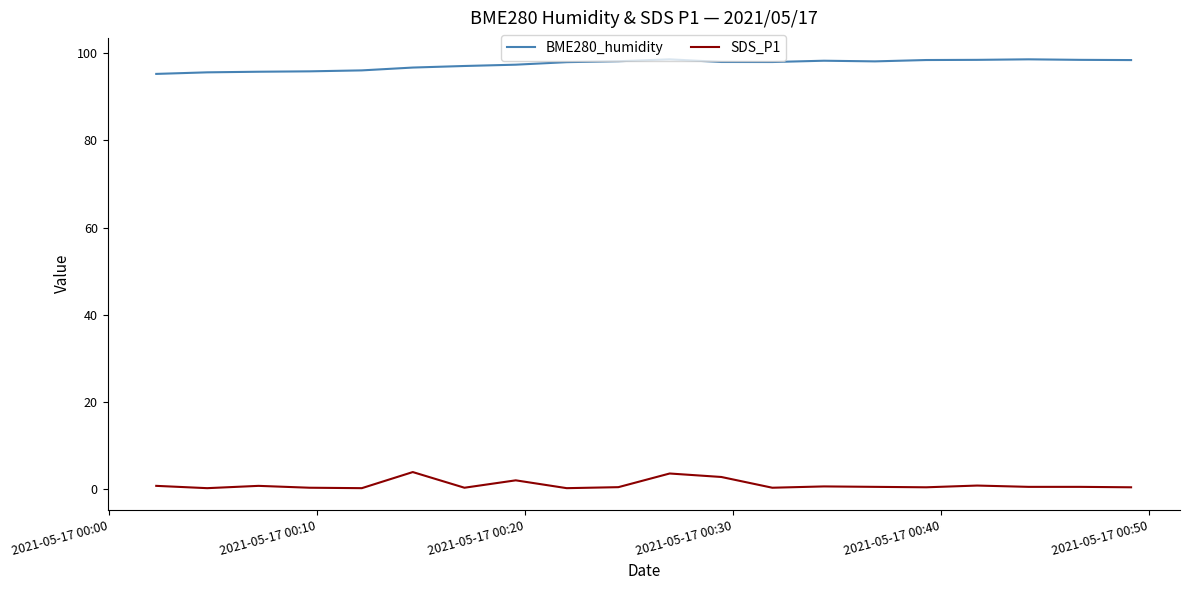

True or false: BME280_humidity and SDS_P1 intersect in this chart.

False